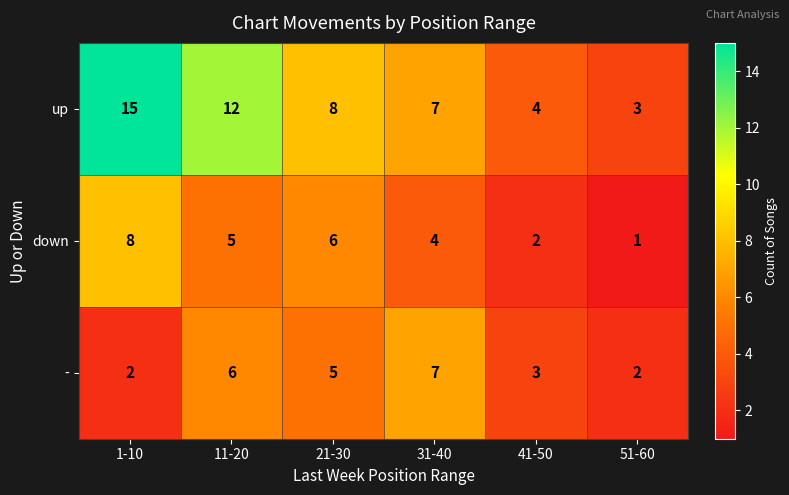

What is the spread (max minus min) of values at 41-50?

2